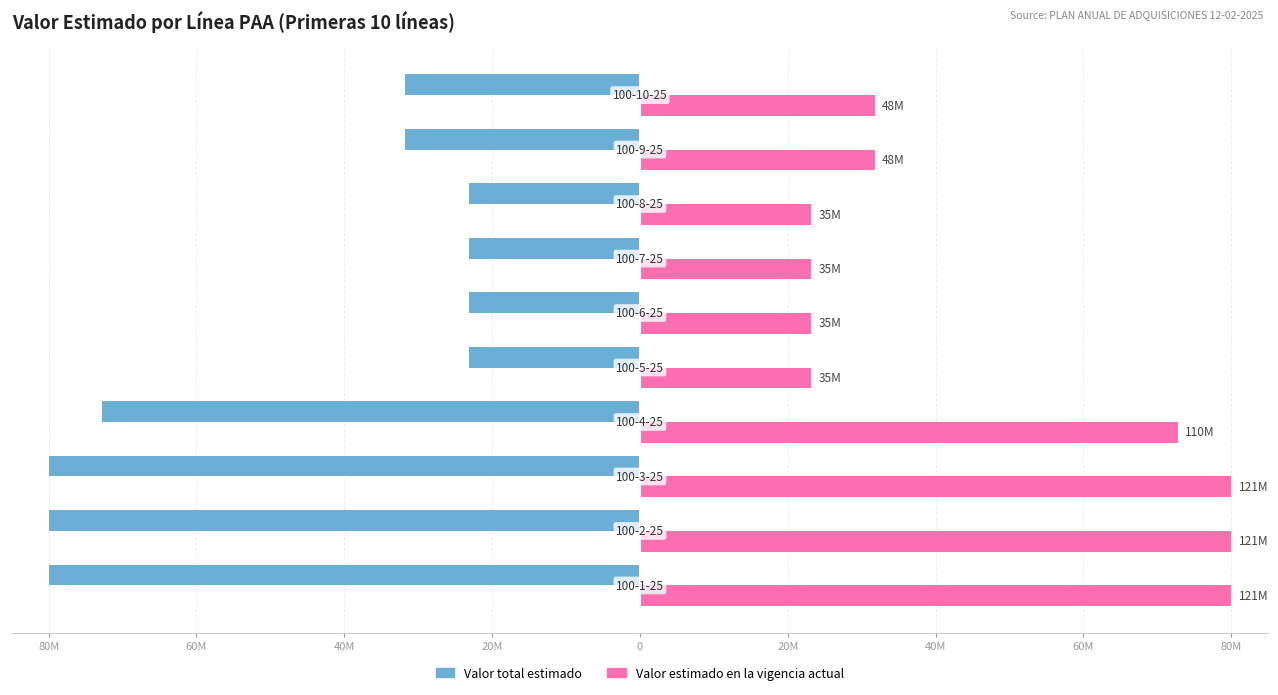

What are all the series names shown in the legend?

Valor total estimado, Valor estimado en la vigencia actual